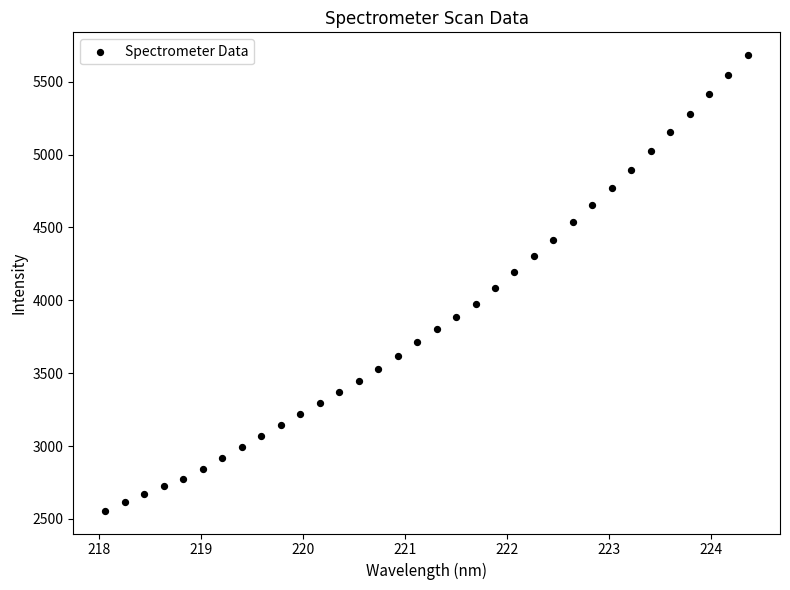

What is the range of Y values (max minus min)?

3126.8